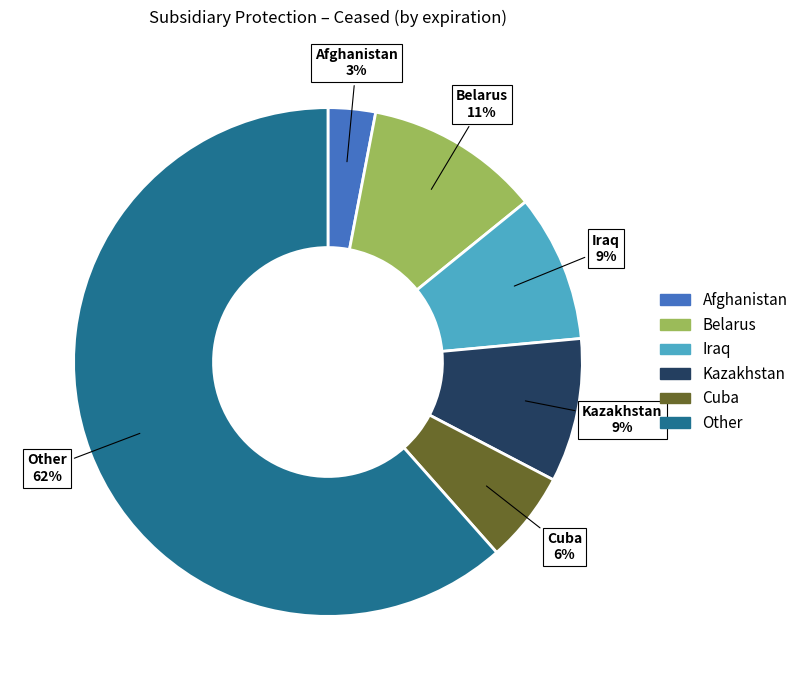

What percentage is the Iraq slice, to the nearest percent?

9%